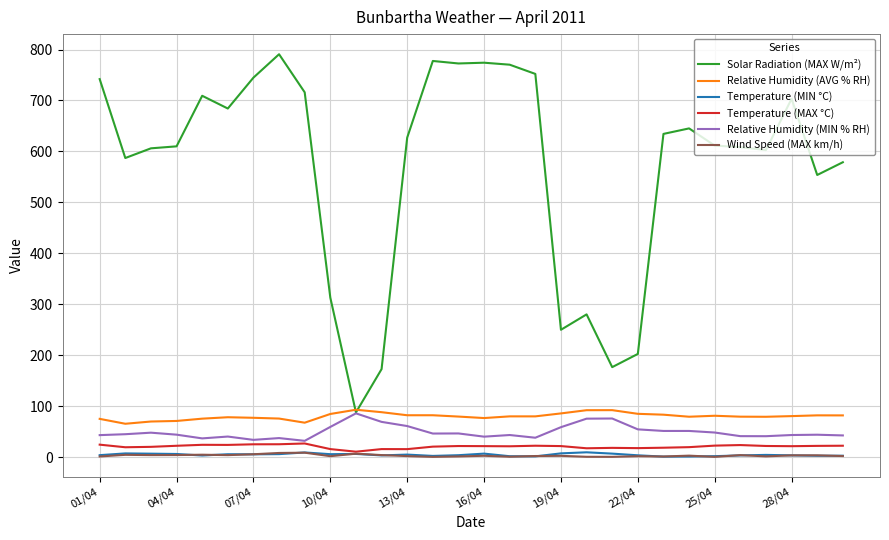

What is the maximum value for Relative Humidity (AVG % RH)?

93.2